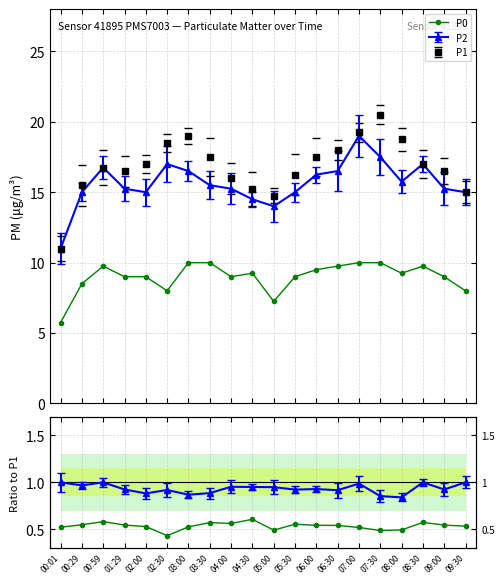

Between 01:29 and 04:00, which is larger?

04:00